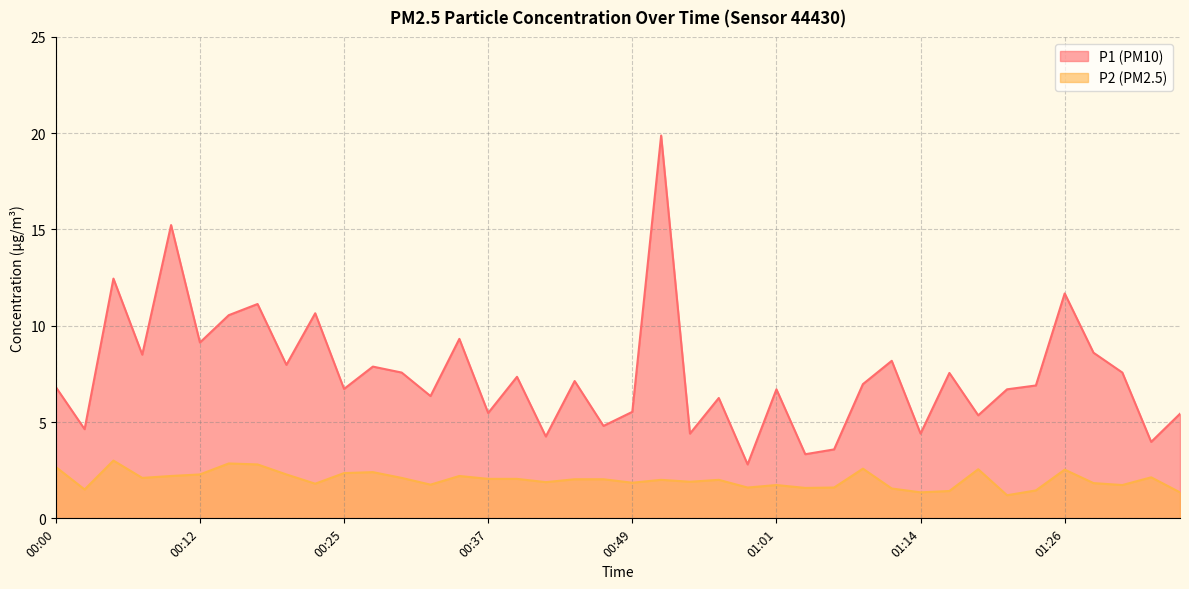

What are all the series names shown in the legend?

P1 (PM10), P2 (PM2.5)